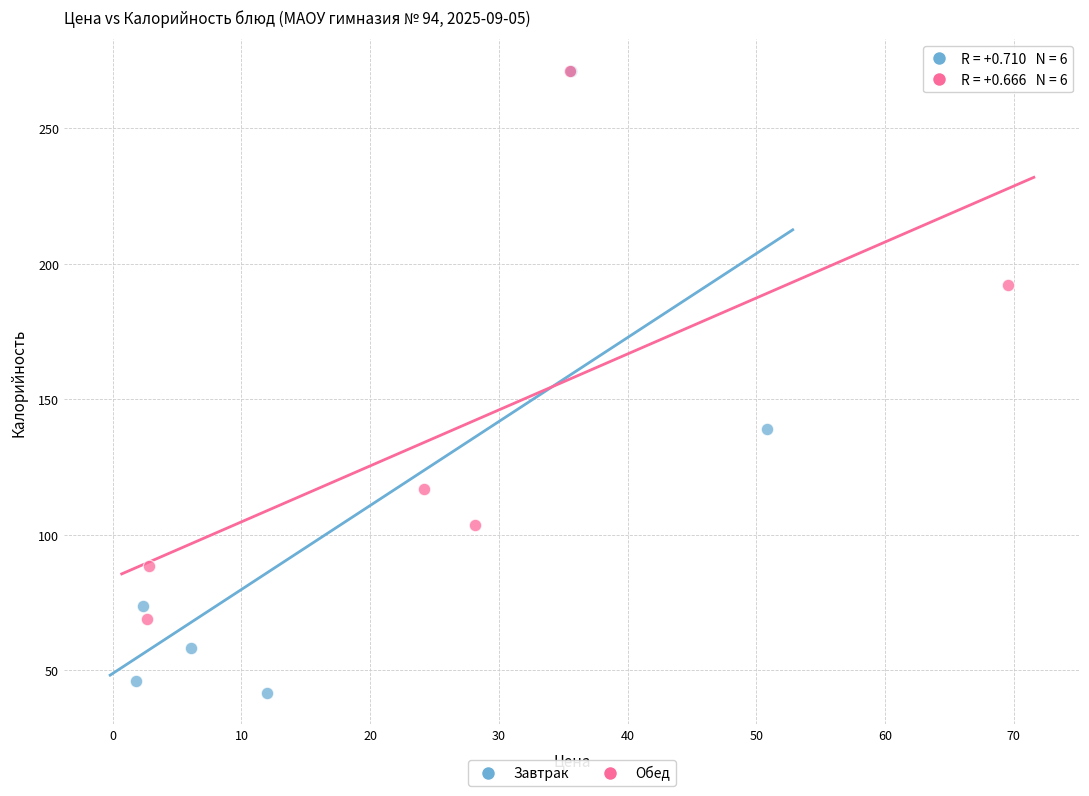

Which series contains the lowest Y value?

Завтрак